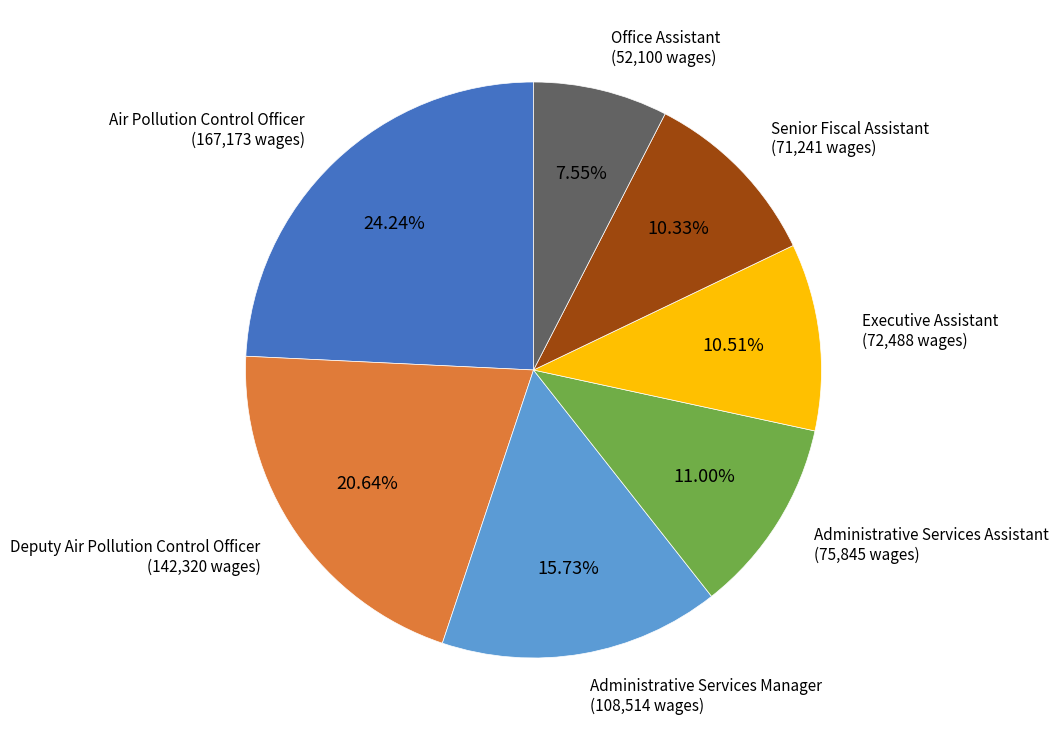

Does any single category account for the majority?

No